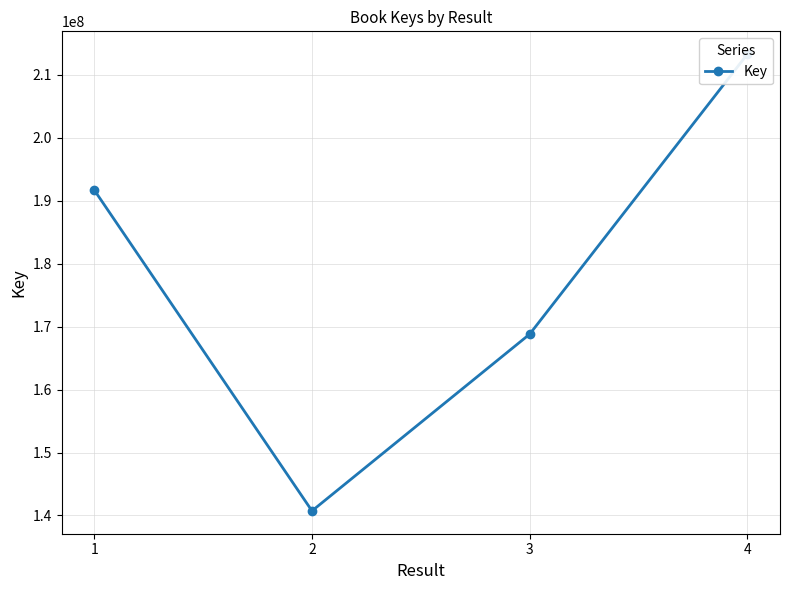

Is it true that the value at 3 is 59970073?

False